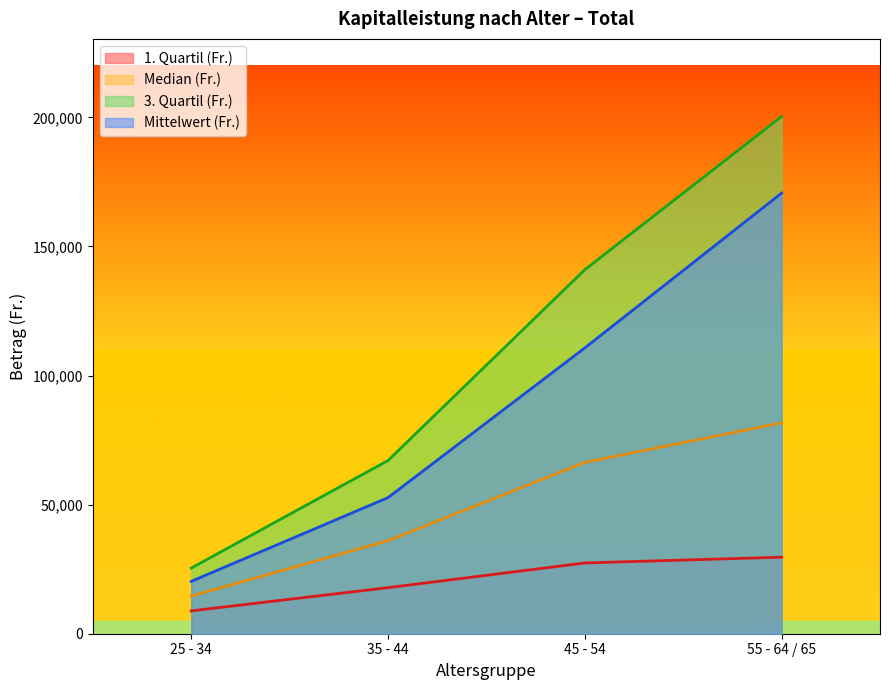

What is the minimum value for Median (Fr.)?

14582.0